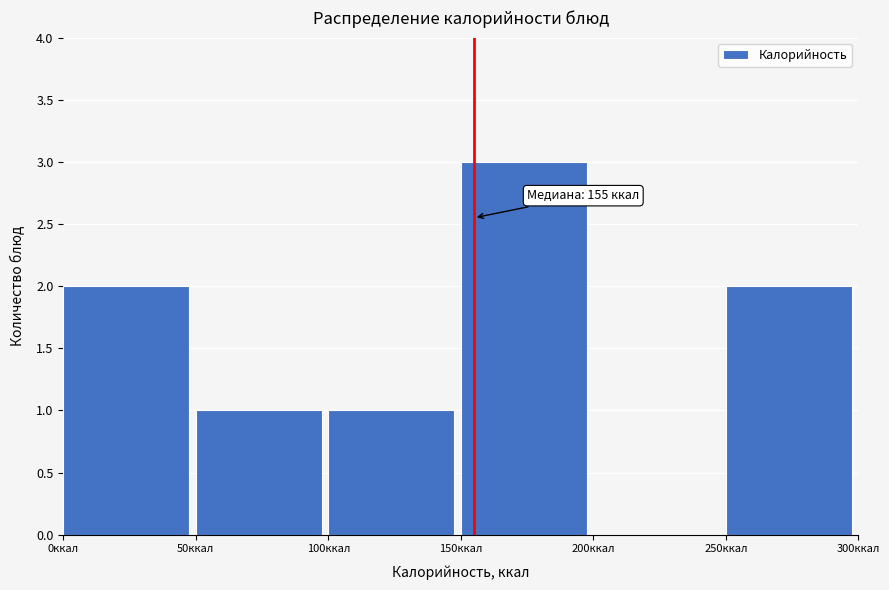

Over which range of the x-axis is the bar tallest?

150 to 200